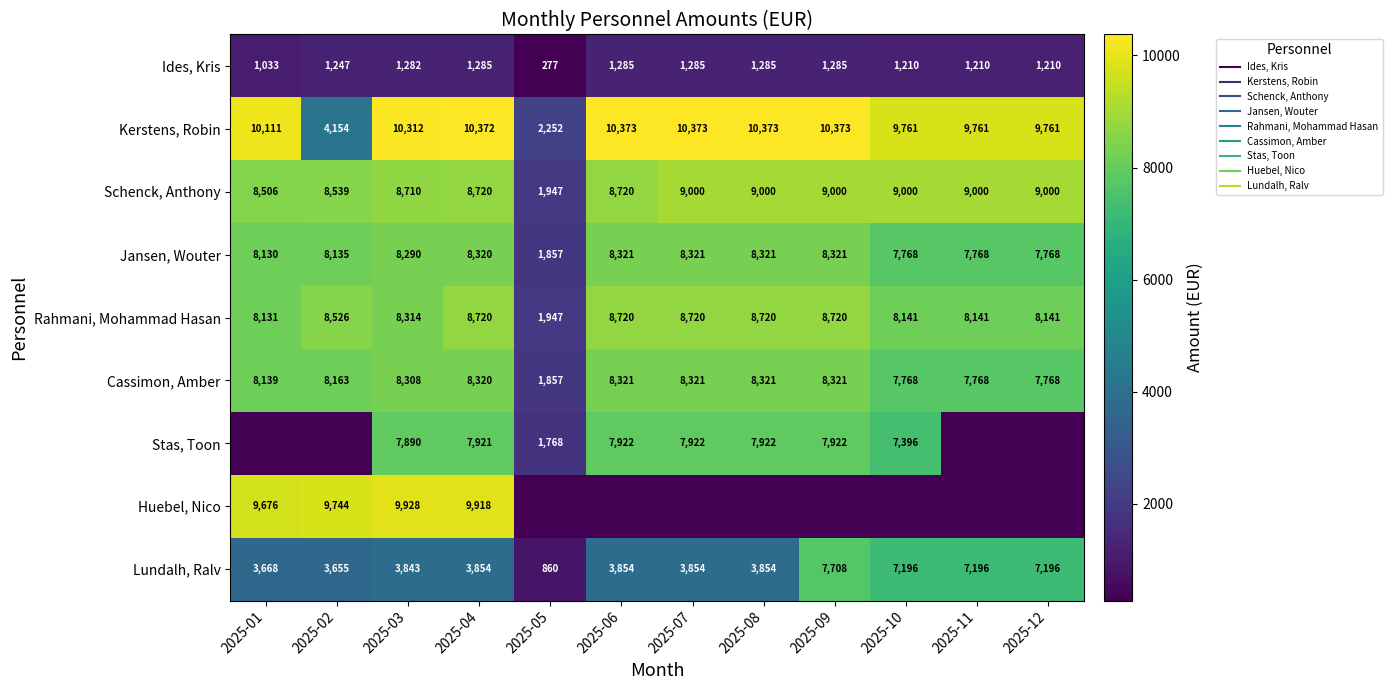

At how many categories does at least one series exceed 10168?

6